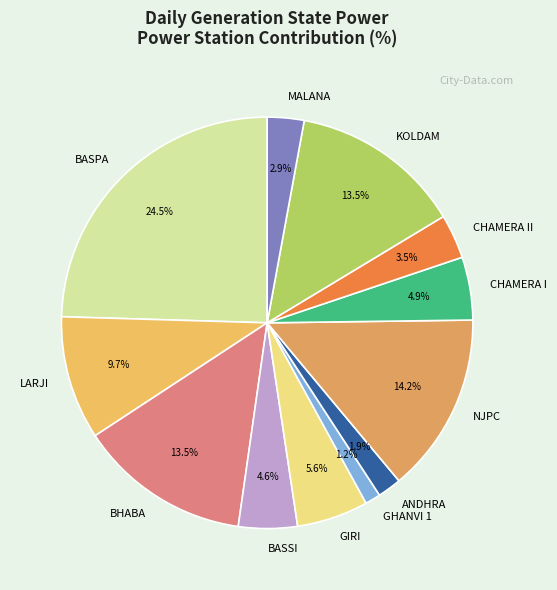

To the nearest percent, what percentage of the pie is NJPC?

14%